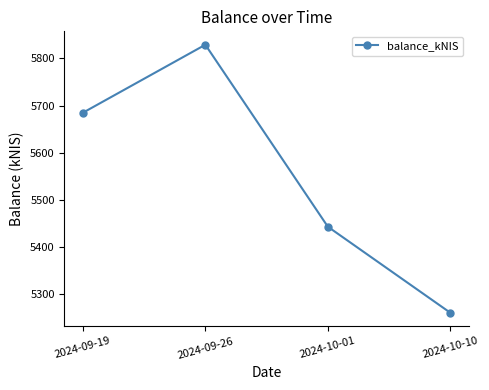

What is the change in value from 2024-09-19 to 2024-10-01?

-241.6